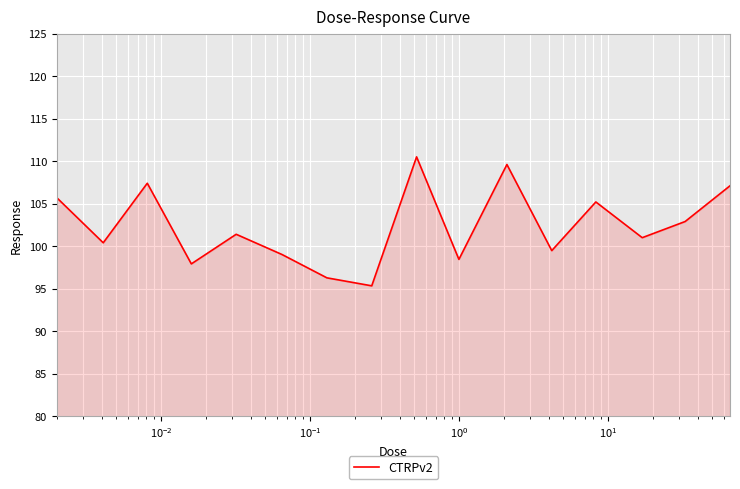

What is the difference between the maximum and minimum values?

15.2